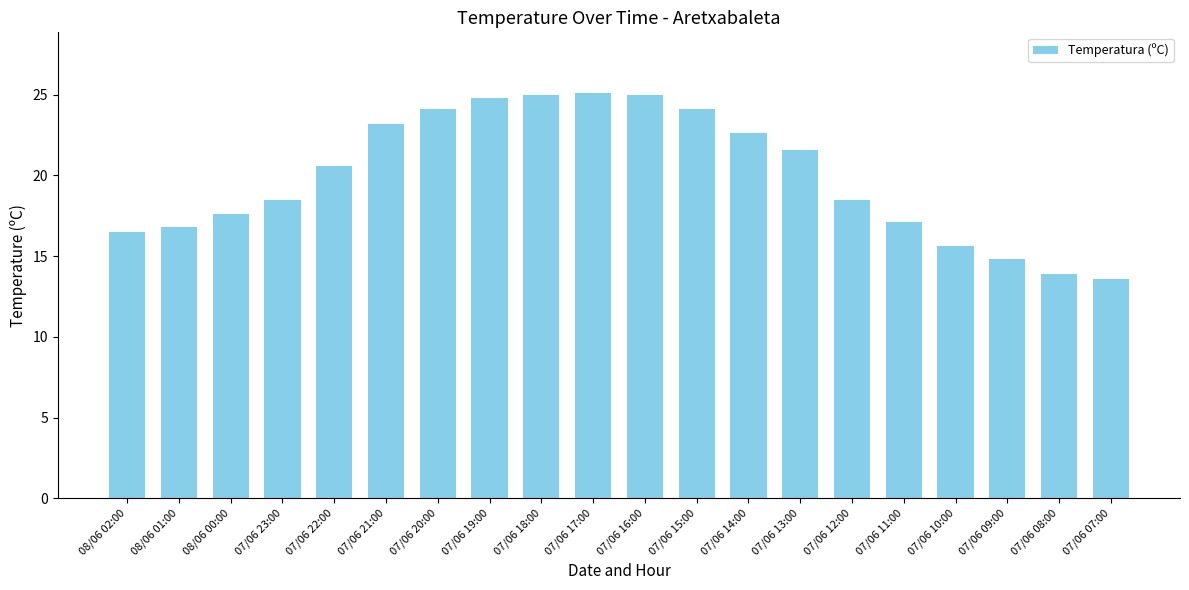

What is the smallest value displayed?

13.6